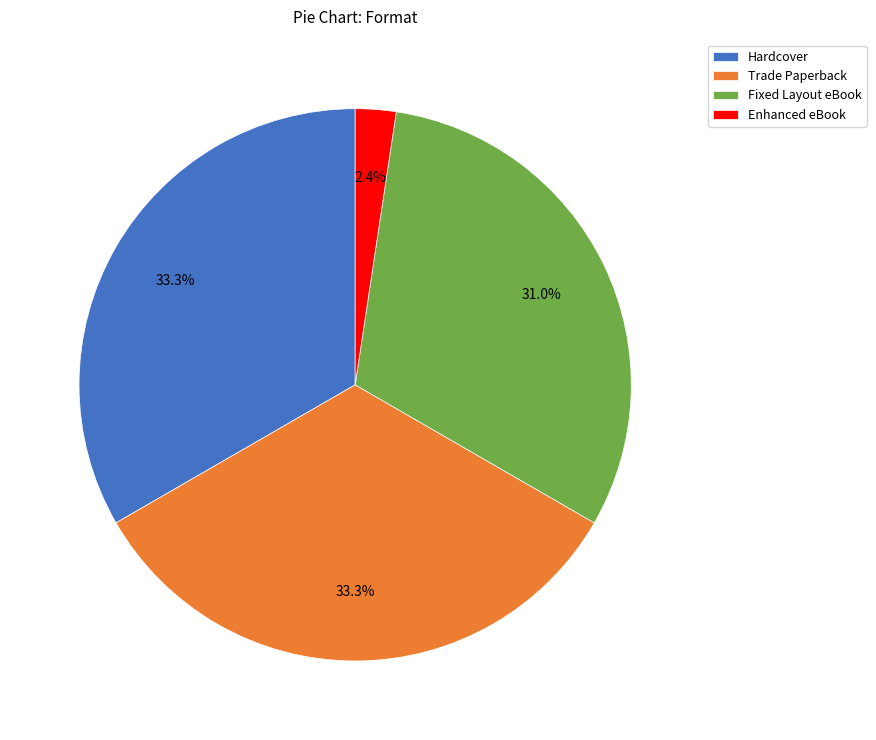

Which has a higher value, Hardcover or Fixed Layout eBook?

Hardcover